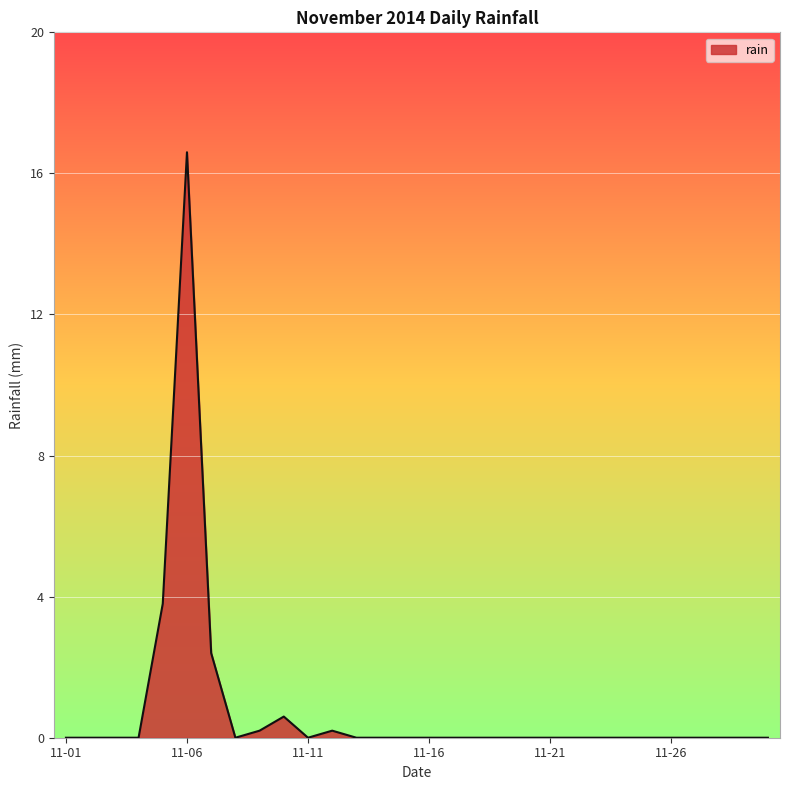

How many lines are shown in the chart?

1